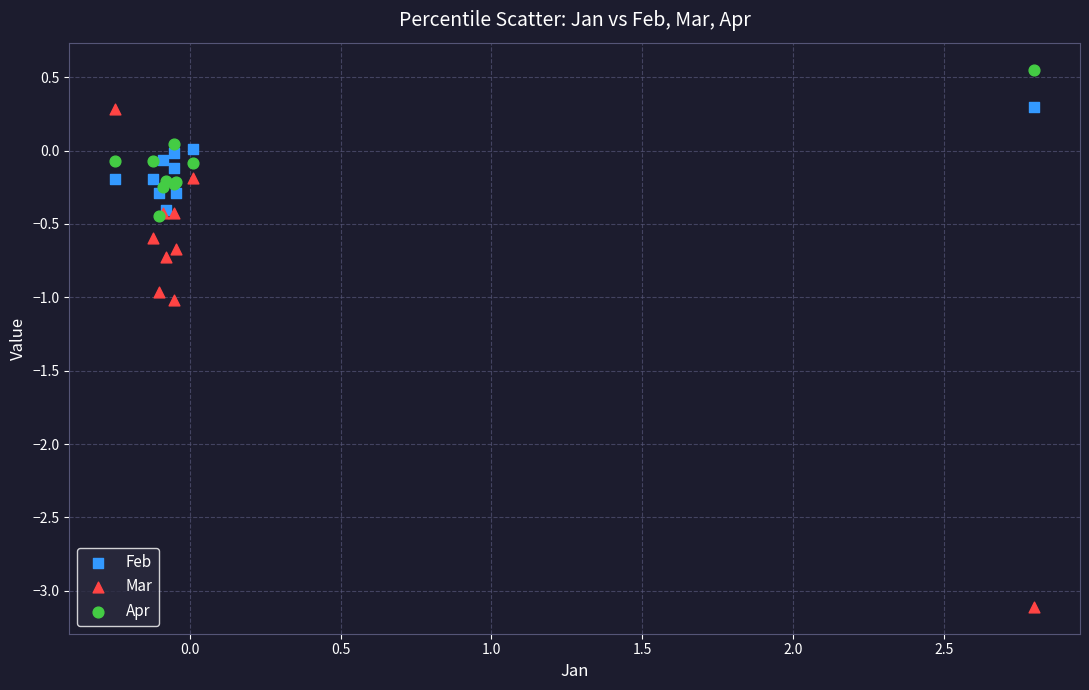

What are all the series names shown in the legend?

Feb, Mar, Apr